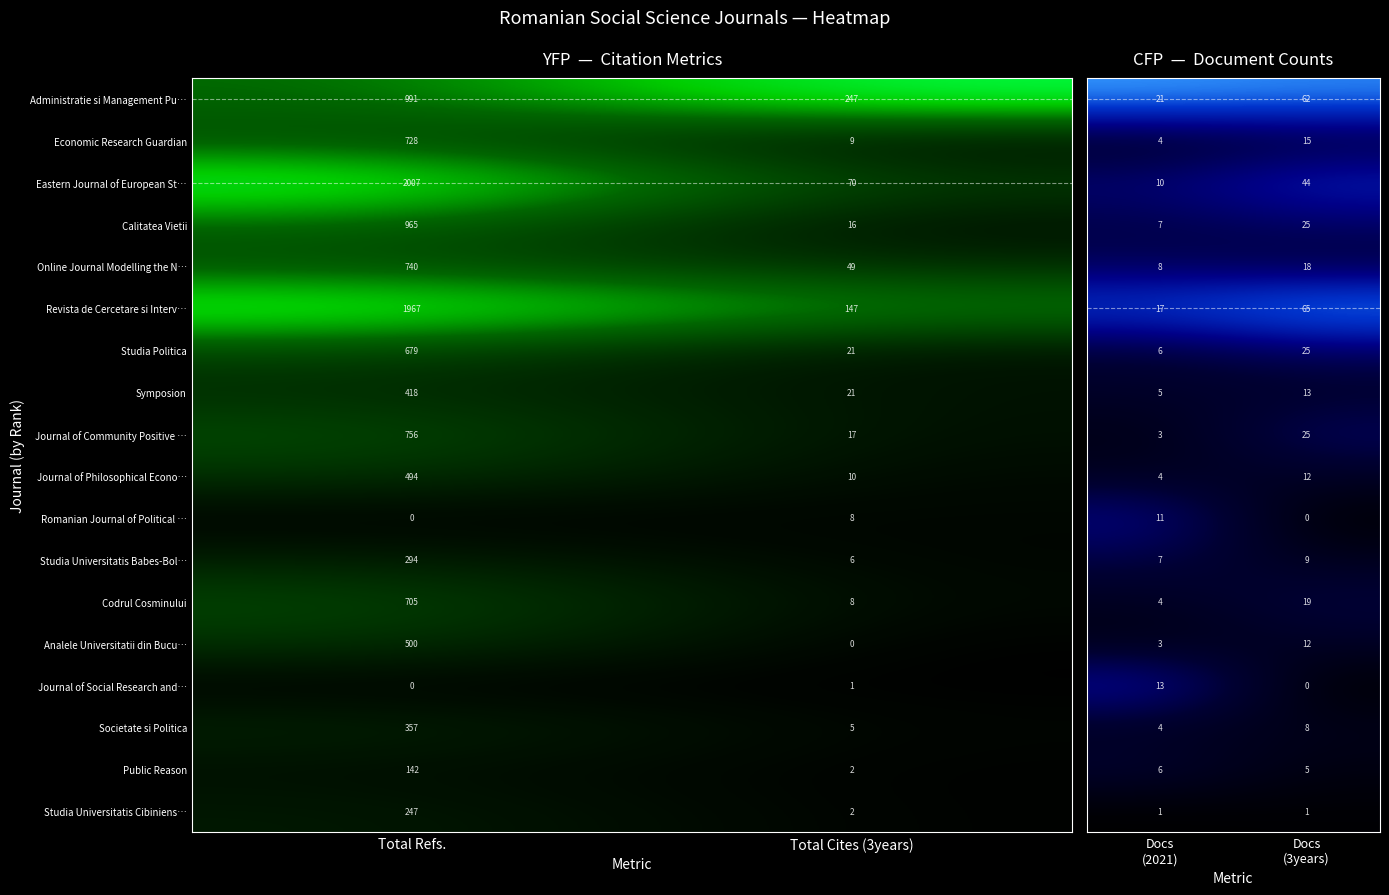

Rank the categories by Studia Politica value from lowest to highest.

Total Cites (3years), Total Refs.